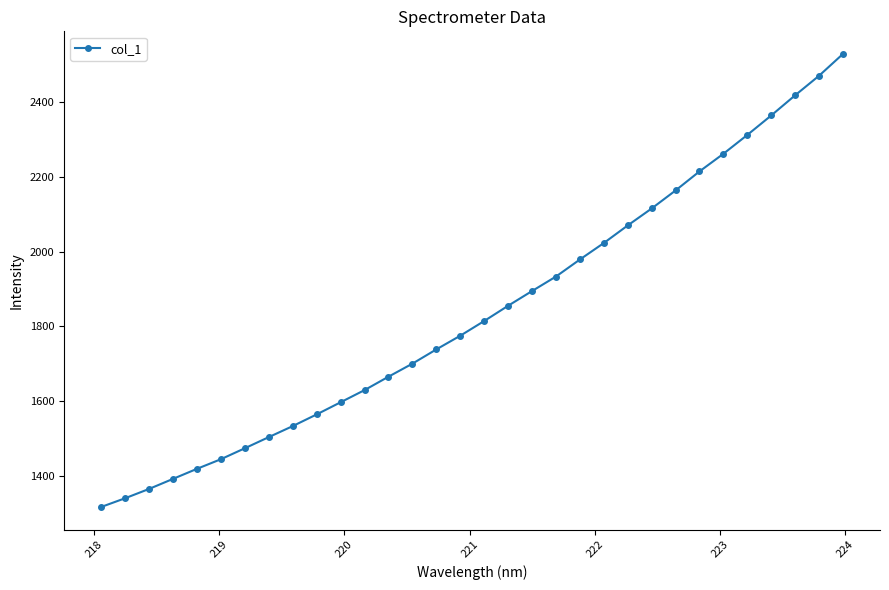

What is the minimum value shown in the chart?

1316.5